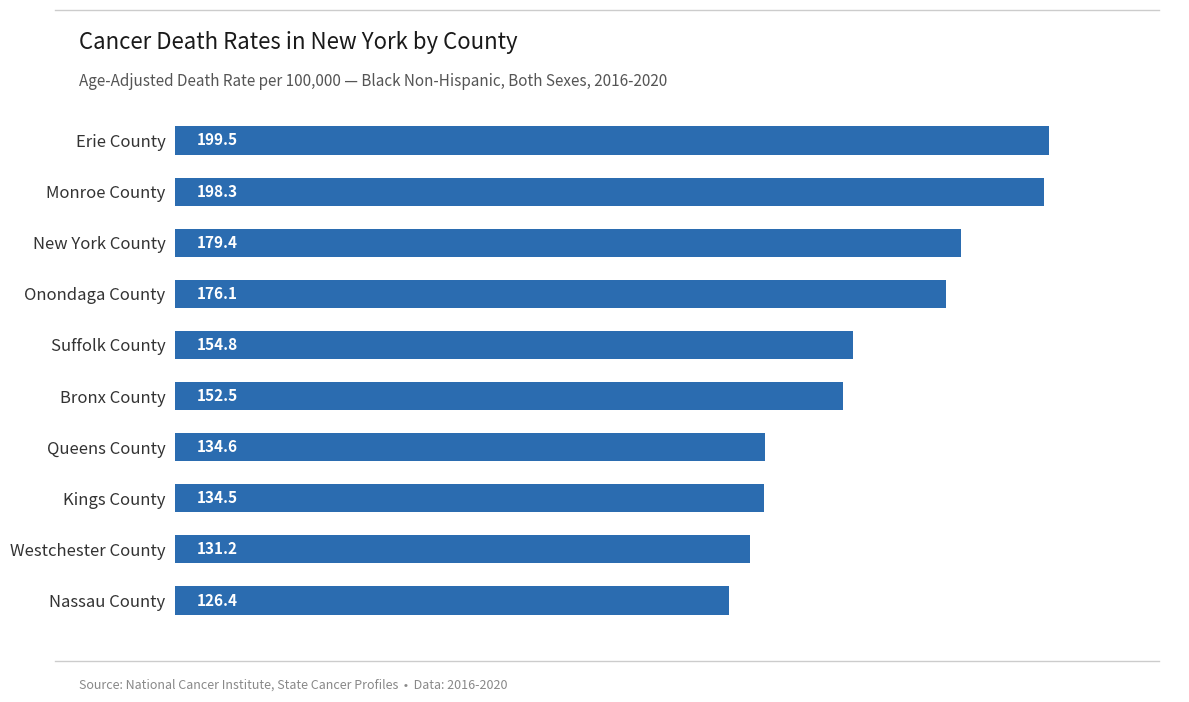

Rank the categories by value from highest to lowest.

Erie County, Monroe County, New York County, Onondaga County, Suffolk County, Bronx County, Queens County, Kings County, Westchester County, Nassau County